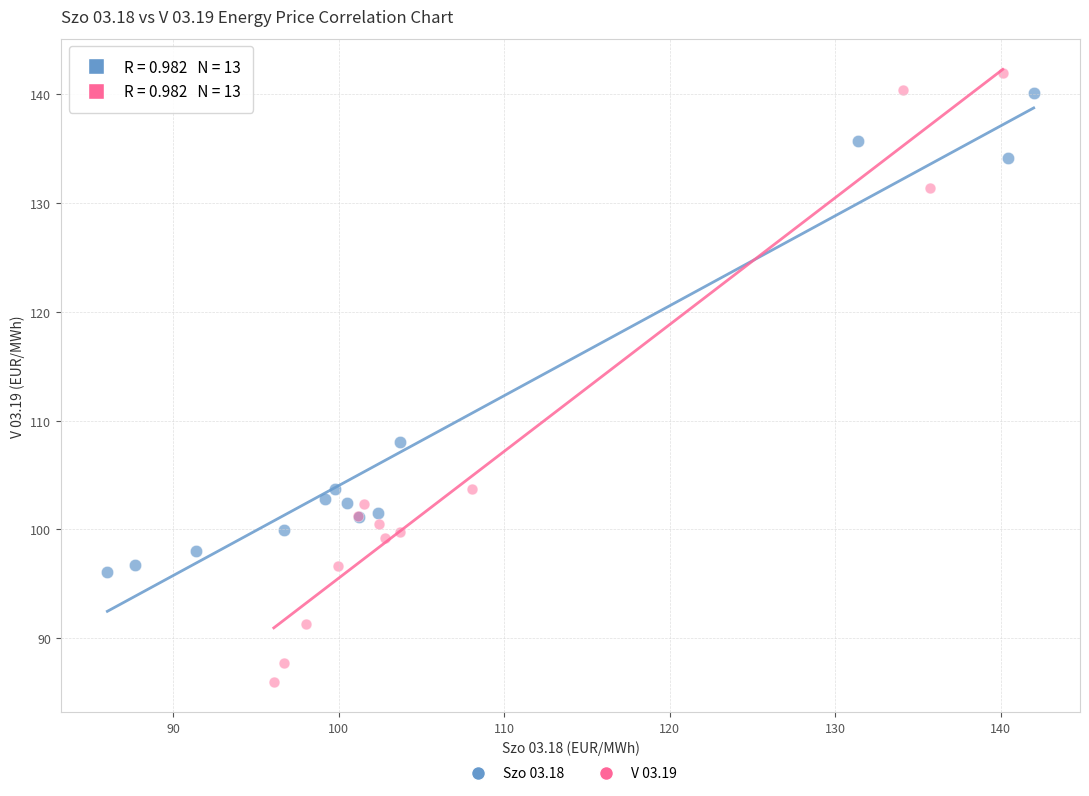

Which series contains the lowest Y value?

V 03.19